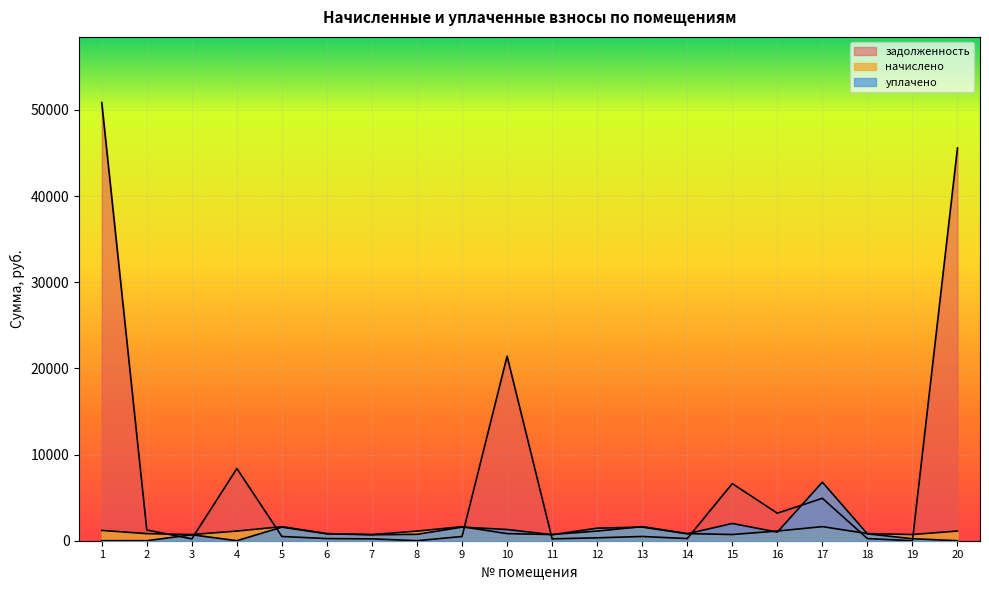

In начислено, how many points are higher than both neighbors (excluding endpoints)?

4